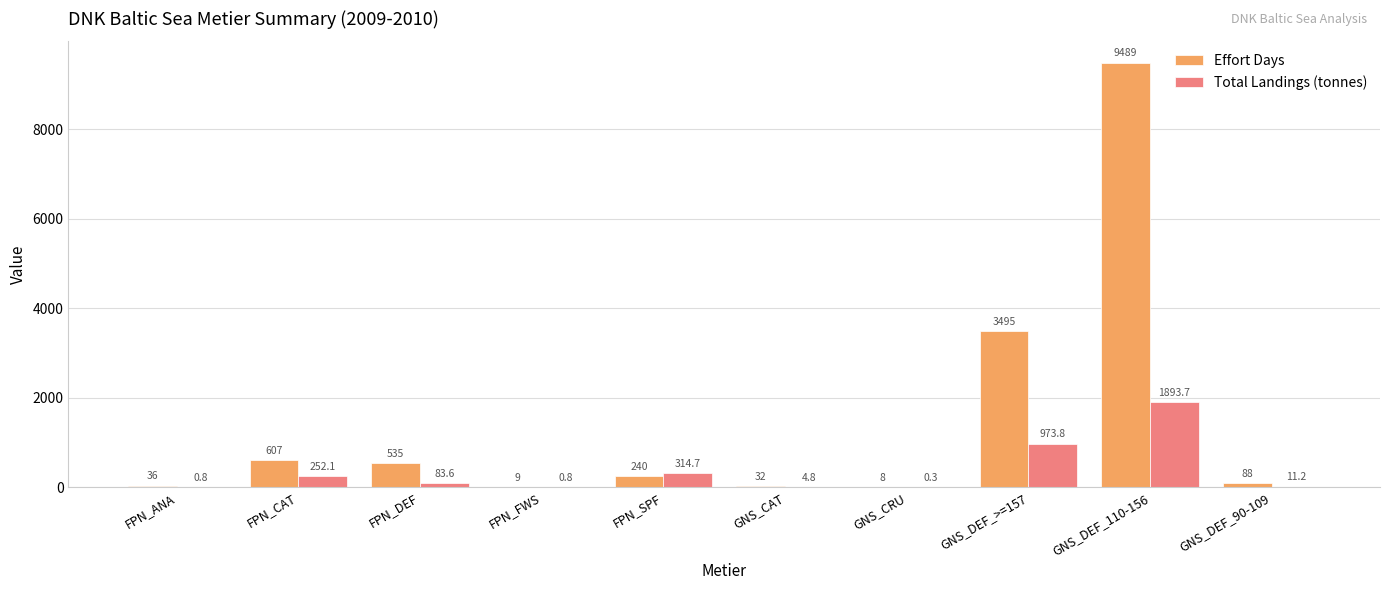

Where is Effort Days nearest to the value 4748?

GNS_DEF_>=157